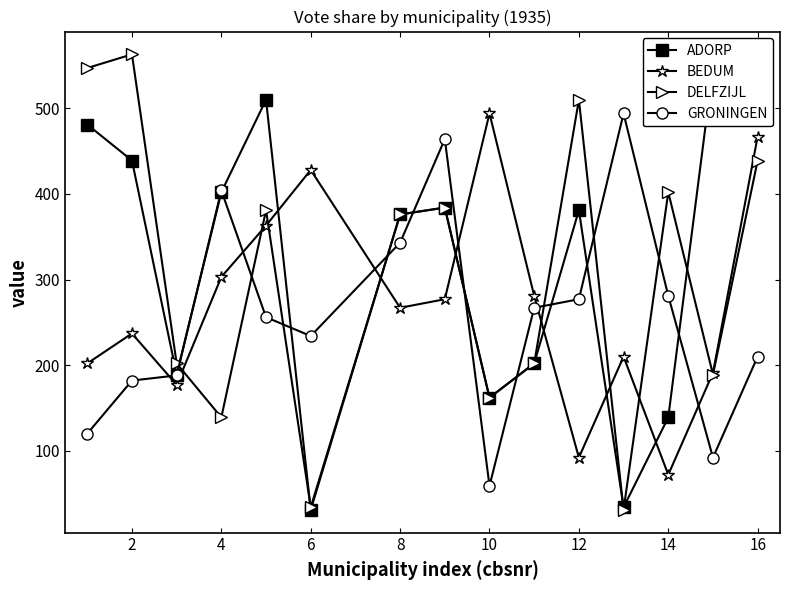

List the series in order of their peak value, highest first.

ADORP, DELFZIJL, BEDUM, GRONINGEN